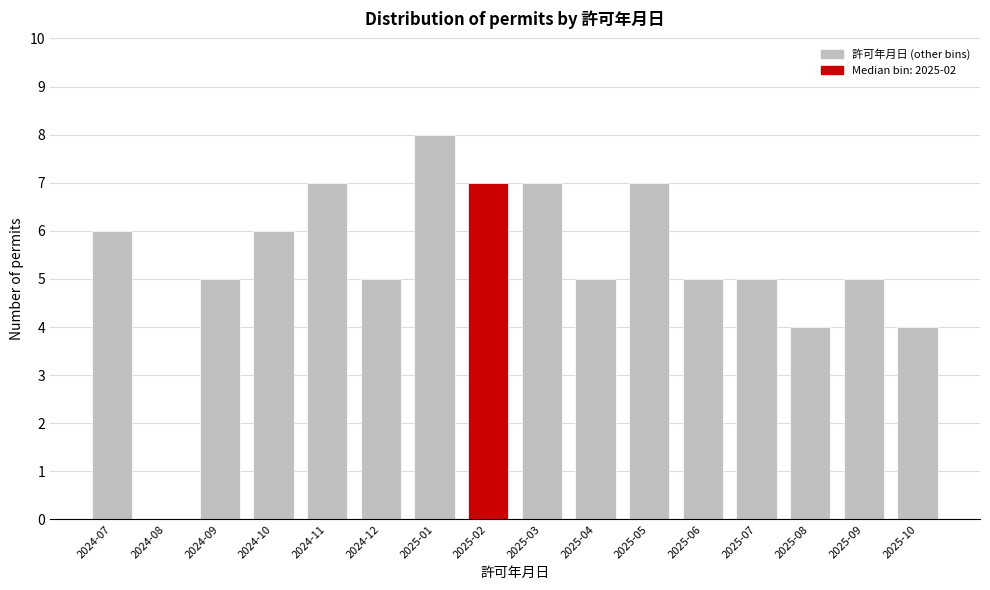

Reading left to right, list all the values displayed in this chart.

2024-07=6	2024-08=0	2024-09=5	2024-10=6	2024-11=7	2024-12=5	2025-01=8	2025-02=7	2025-03=7	2025-04=5	2025-05=7	2025-06=5	2025-07=5	2025-08=4	2025-09=5	2025-10=4